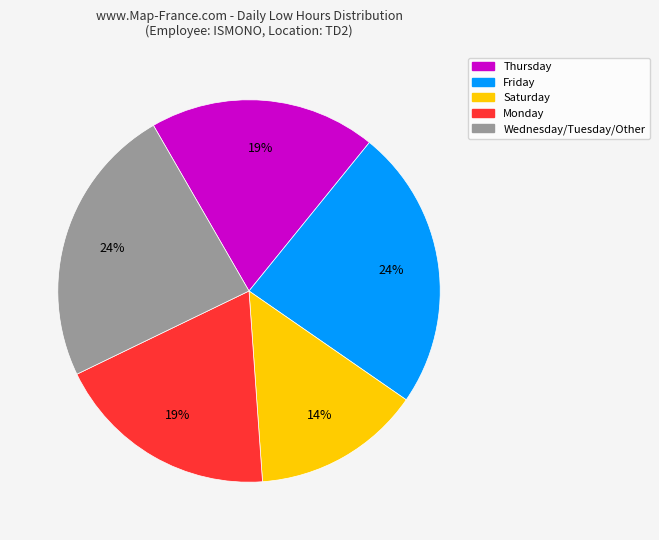

Is there a majority slice in this chart?

No